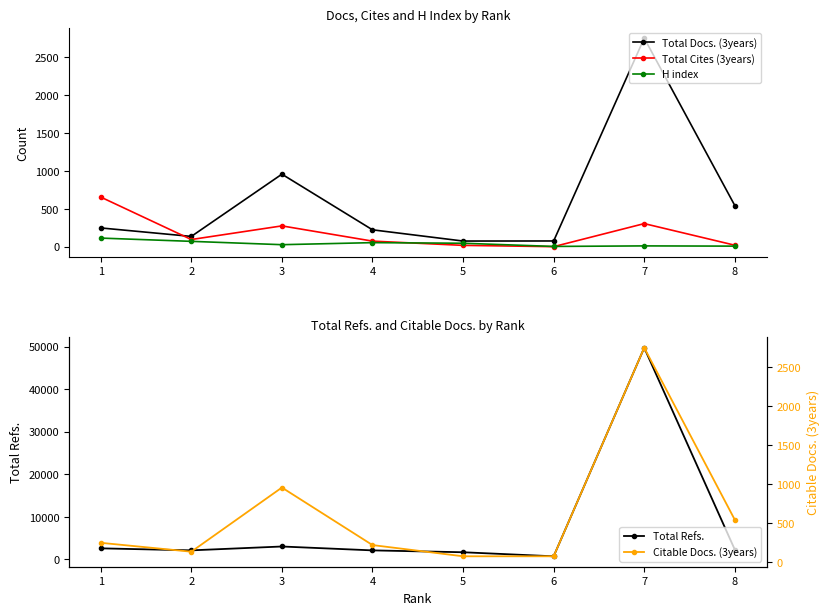

How many categories are shown in the chart?

8